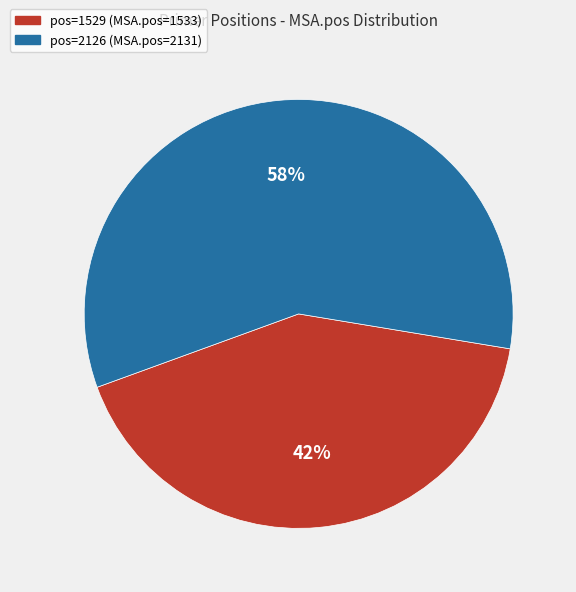

To the nearest percent, what is the average slice percentage?

50%